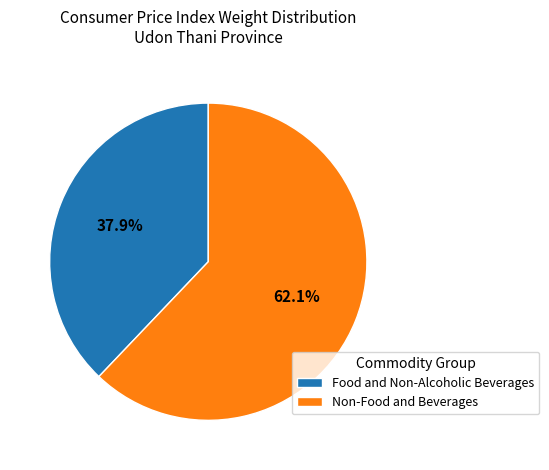

Does Food and Non-Alcoholic Beverages represent more than half of the total?

No